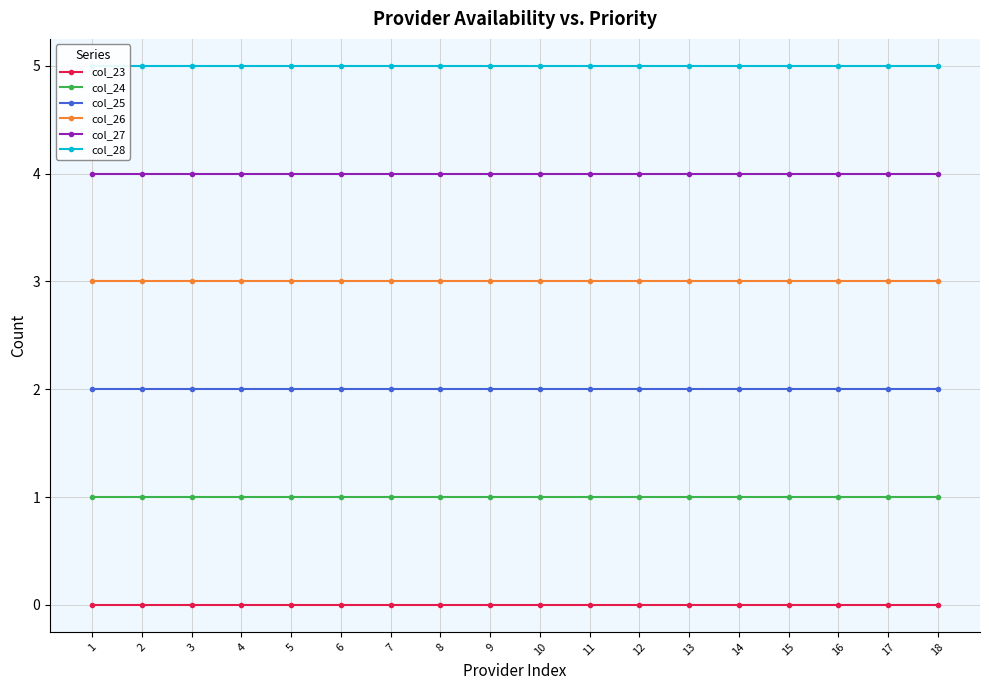

List the series in order of their peak value, highest first.

col_28, col_27, col_26, col_25, col_24, col_23